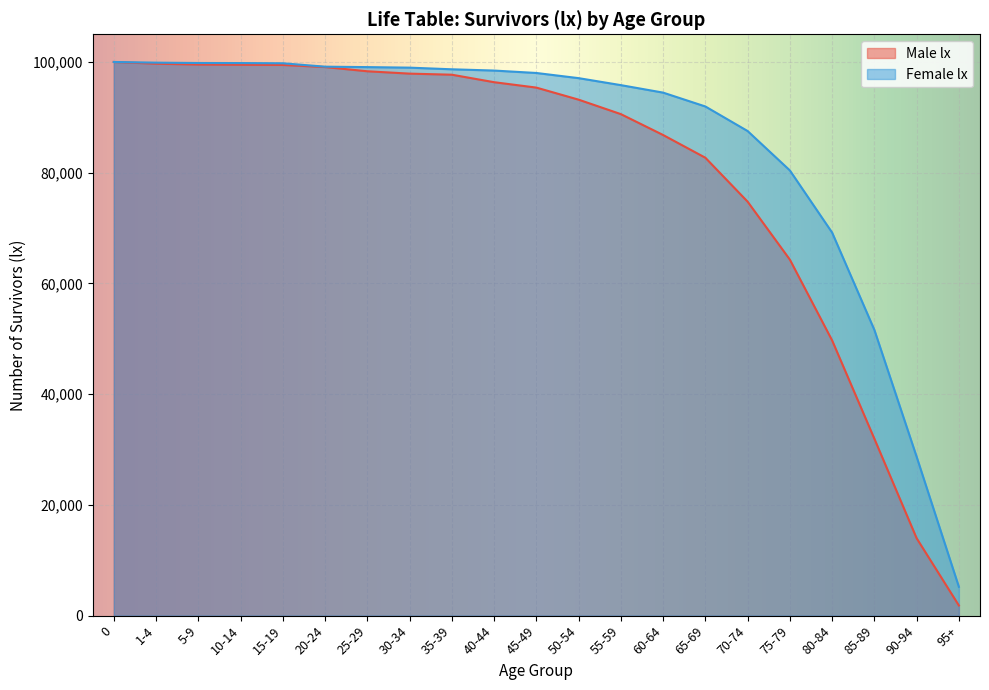

What are all the series names shown in the legend?

Male lx, Female lx